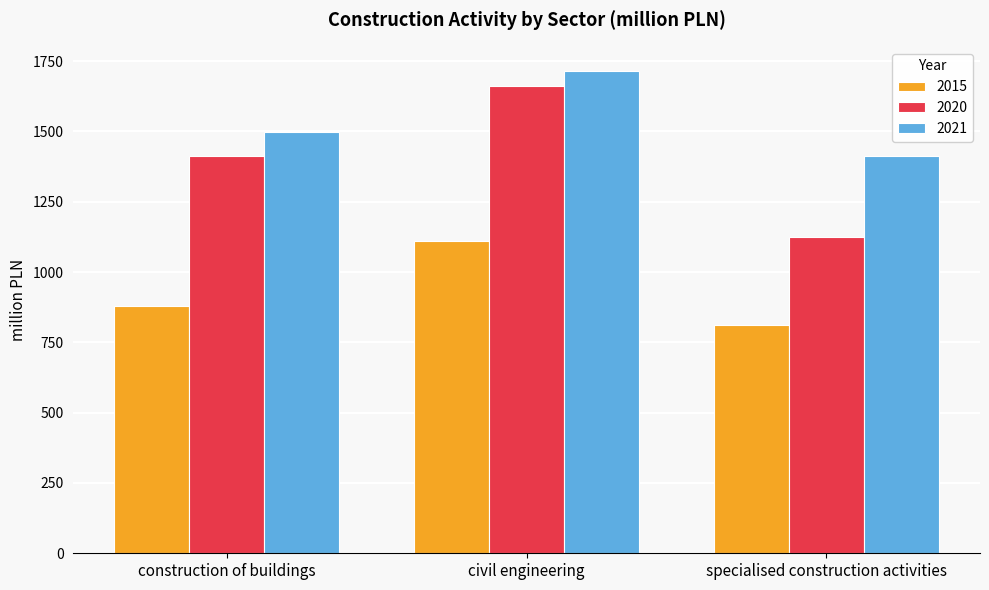

Reading left to right, transcribe all the data shown in this chart.

2015: 880.8	1109.7	810.2
2020: 1411.7	1660.0	1124.2
2021: 1499.4	1715.3	1412.4